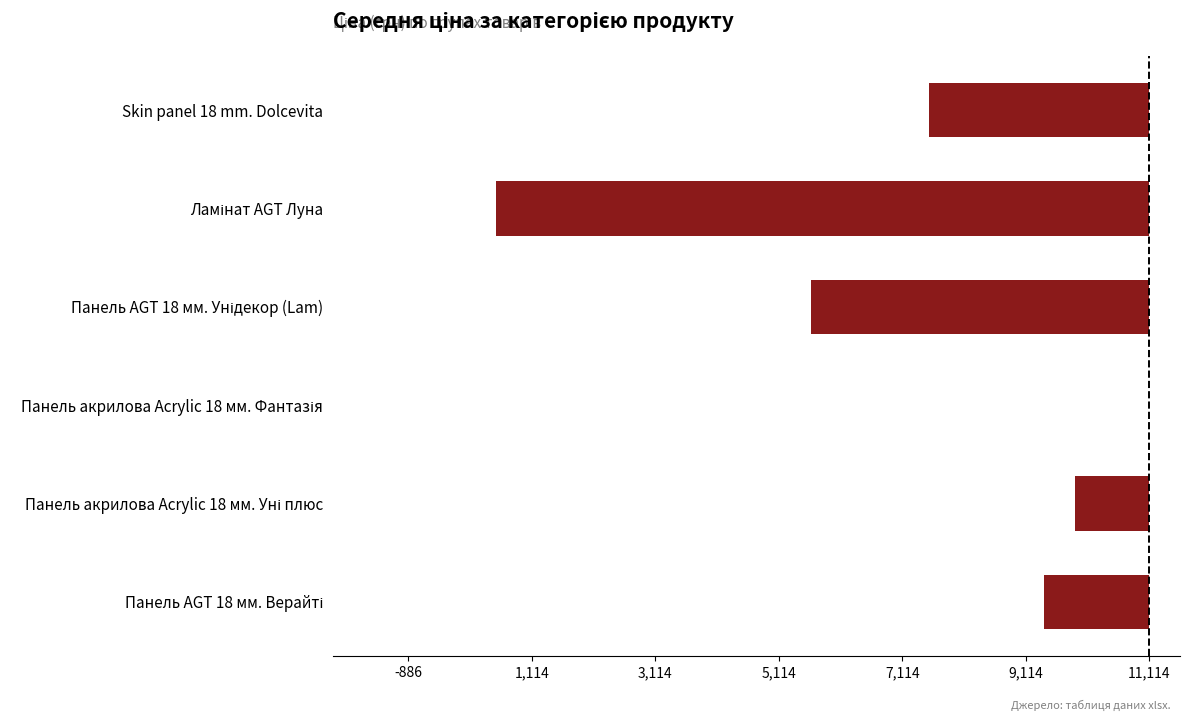

Are the bars horizontal?

Yes